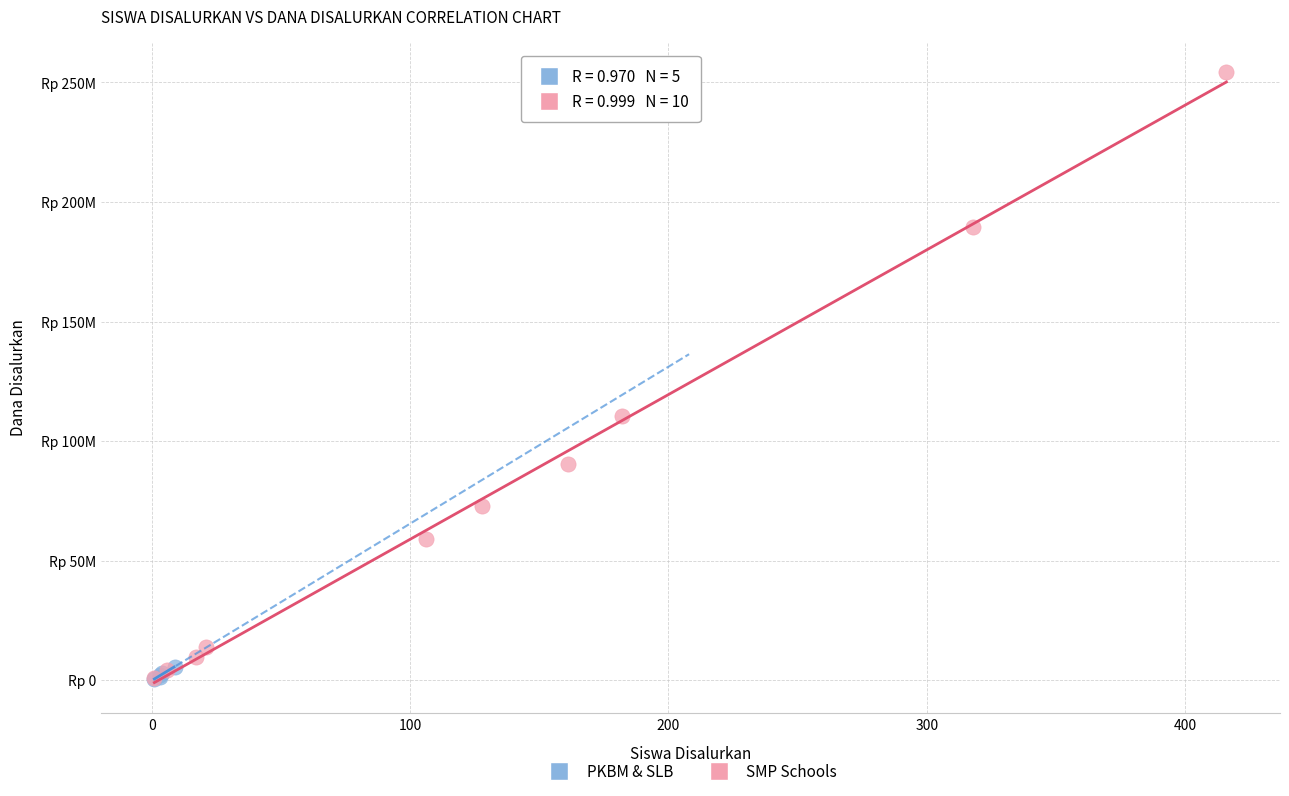

Which series has the largest Y range (max minus min)?

SMP Schools